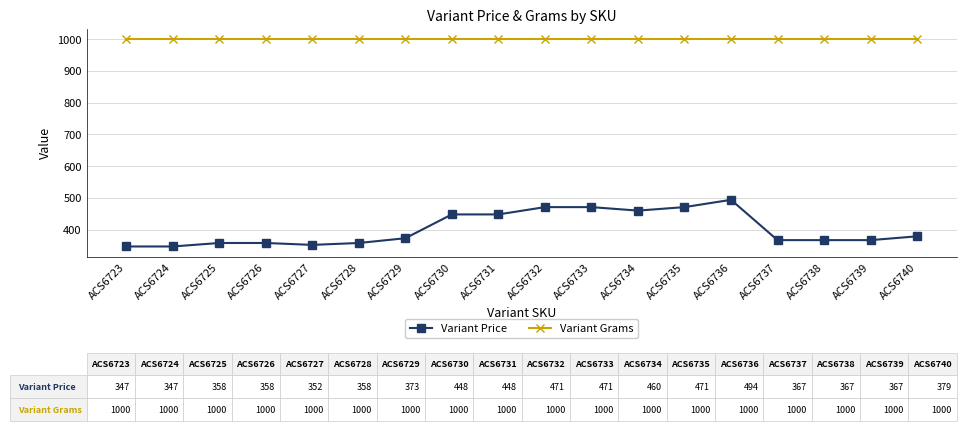

The Variant Grams series shows 1000 at ACS6734. True or false?

True